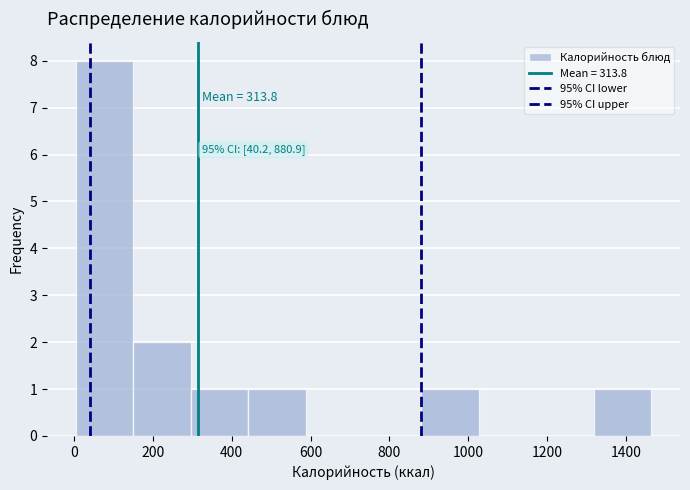

Over which range of the x-axis is the bar tallest?

0 to 160